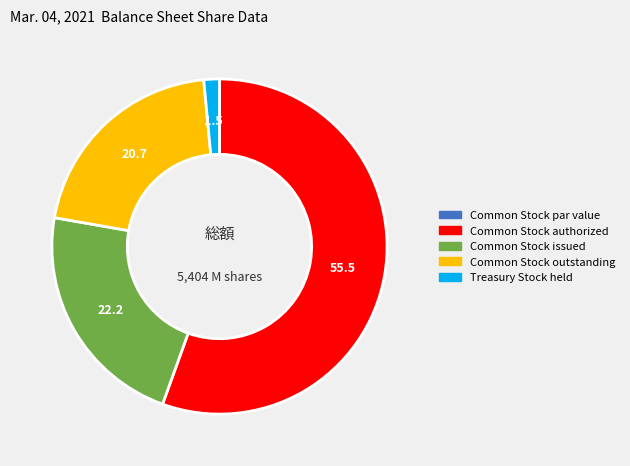

Which category has the biggest portion of the pie?

Common Stock authorized